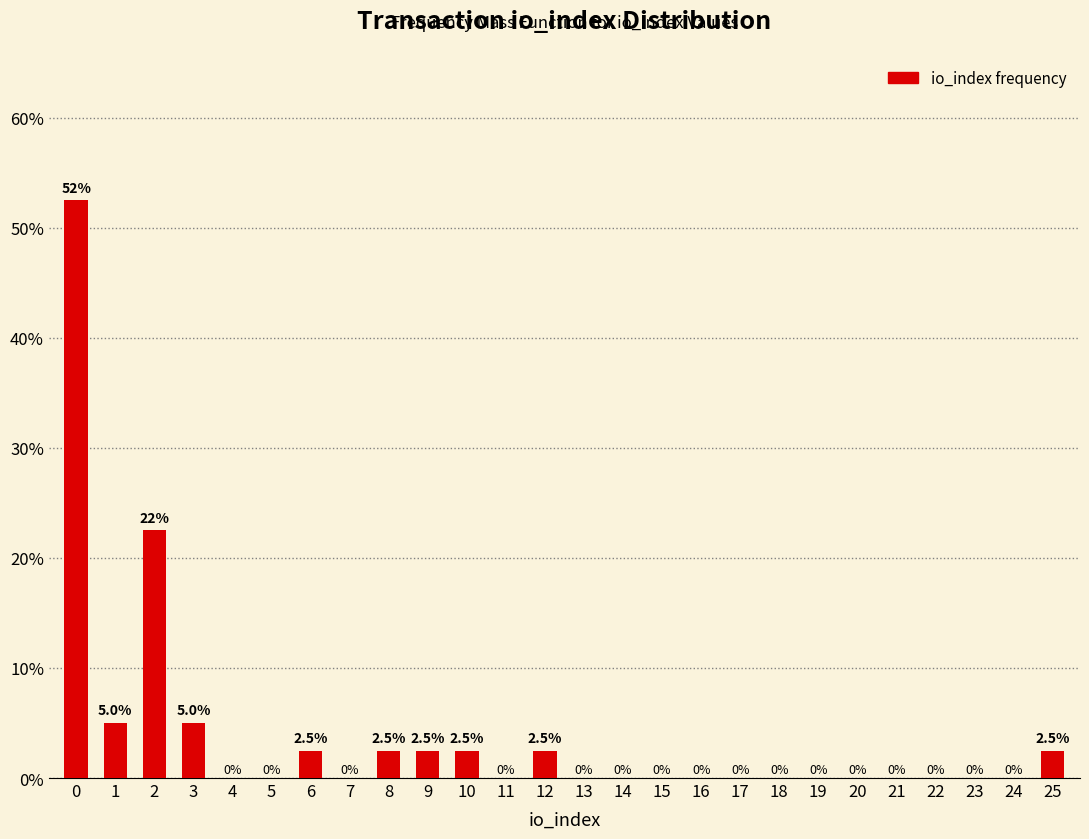

Reading left to right, what are all the values shown in this chart?

0=52.5	1=5.0	2=22.5	3=5.0	4=0.0	5=0.0	6=2.5	7=0.0	8=2.5	9=2.5	10=2.5	11=0.0	12=2.5	13=0.0	14=0.0	15=0.0	16=0.0	17=0.0	18=0.0	19=0.0	20=0.0	21=0.0	22=0.0	23=0.0	24=0.0	25=2.5